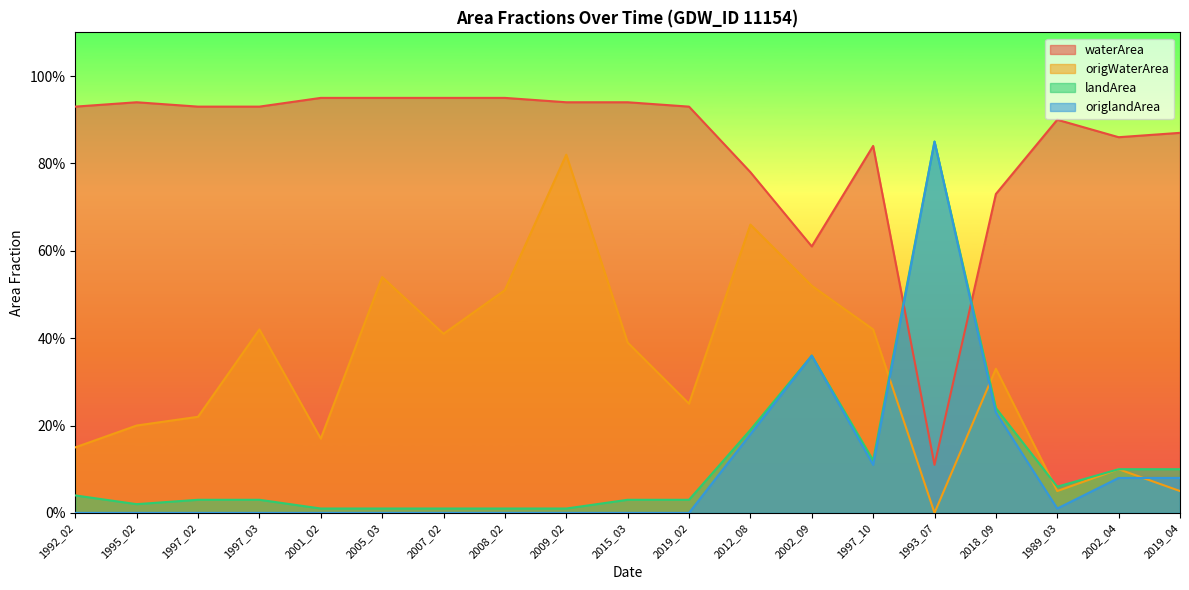

Reading left to right, extract all data points from this chart.

waterArea: 0.9	0.9	0.9	0.9	0.9	0.9	0.9	0.9	0.9	0.9	0.9	0.8	0.6	0.8	0.1	0.7	0.9	0.9	0.9
origWaterArea: 0.1	0.2	0.2	0.4	0.2	0.5	0.4	0.5	0.8	0.4	0.2	0.7	0.5	0.4	0.0	0.3	0.1	0.1	0.1
landArea: 0.0	0.0	0.0	0.0	0.0	0.0	0.0	0.0	0.0	0.0	0.0	0.2	0.4	0.1	0.8	0.2	0.1	0.1	0.1
origlandArea: 0.0	0.0	0.0	0.0	0.0	0.0	0.0	0.0	0.0	0.0	0.0	0.2	0.4	0.1	0.8	0.2	0.0	0.1	0.1